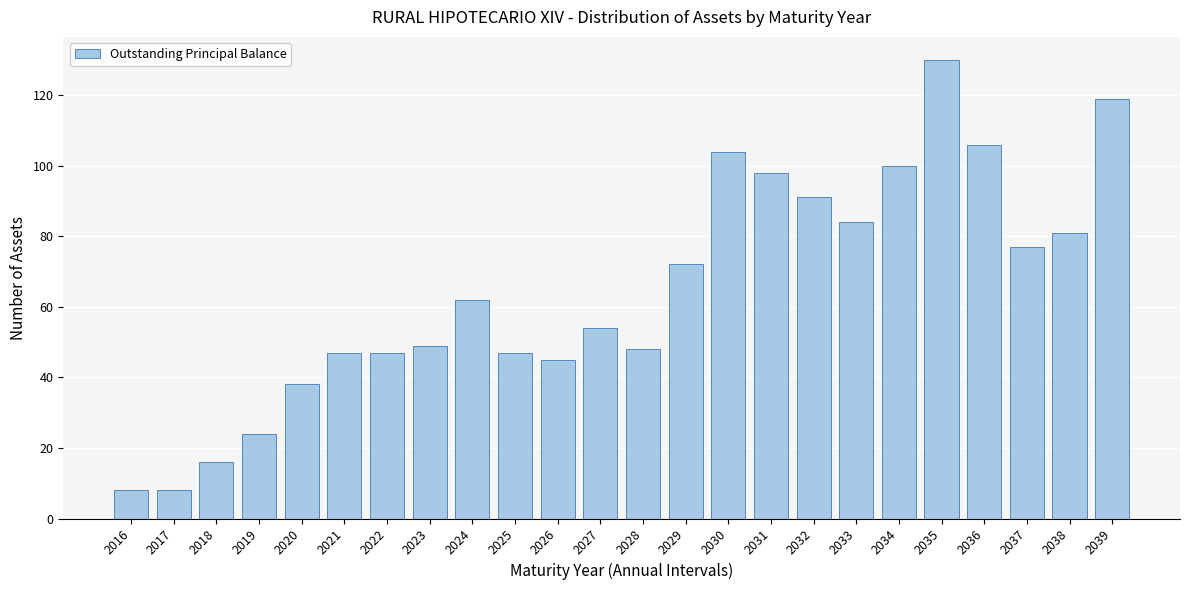

Reading left to right, list all the values displayed in this chart.

2016=8	2017=8	2018=16	2019=24	2020=38	2021=47	2022=47	2023=49	2024=62	2025=47	2026=45	2027=54	2028=48	2029=72	2030=104	2031=98	2032=91	2033=84	2034=100	2035=130	2036=106	2037=77	2038=81	2039=119